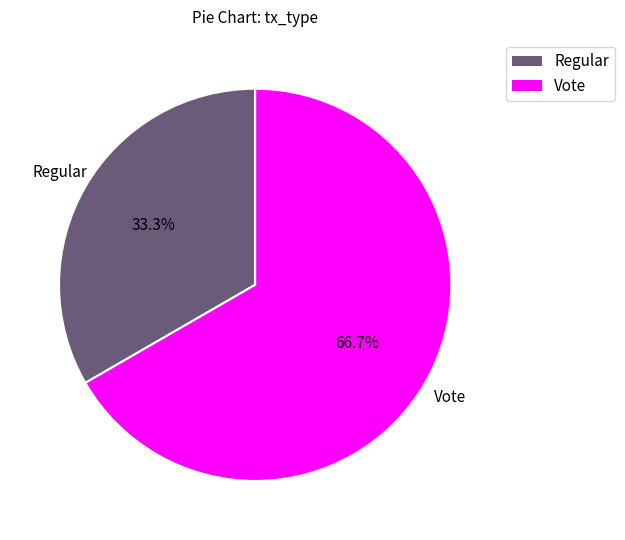

To the nearest percent, what is the difference between the Vote and Regular slice percentages?

33%